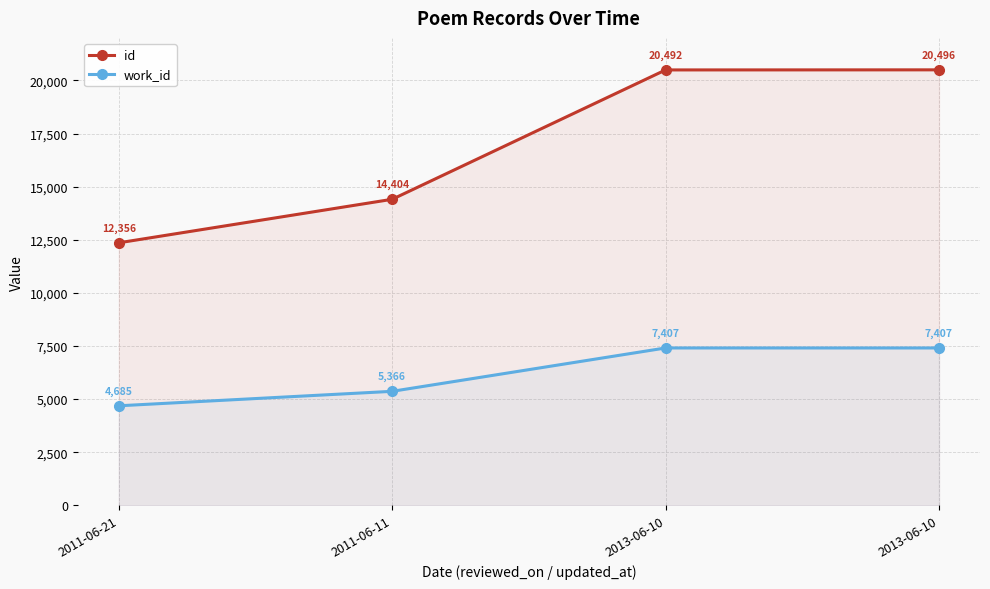

At which category is the sum across all series the highest?

2013-06-10